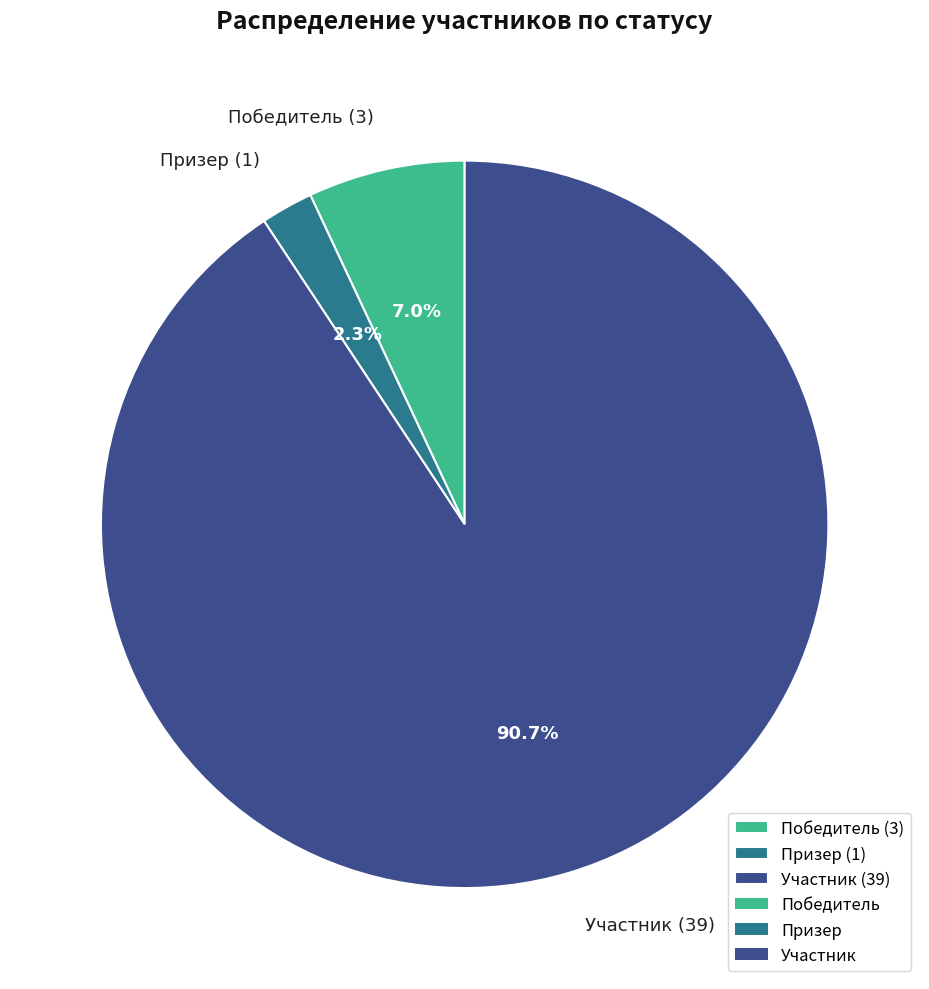

Count the number of slices in the pie.

3